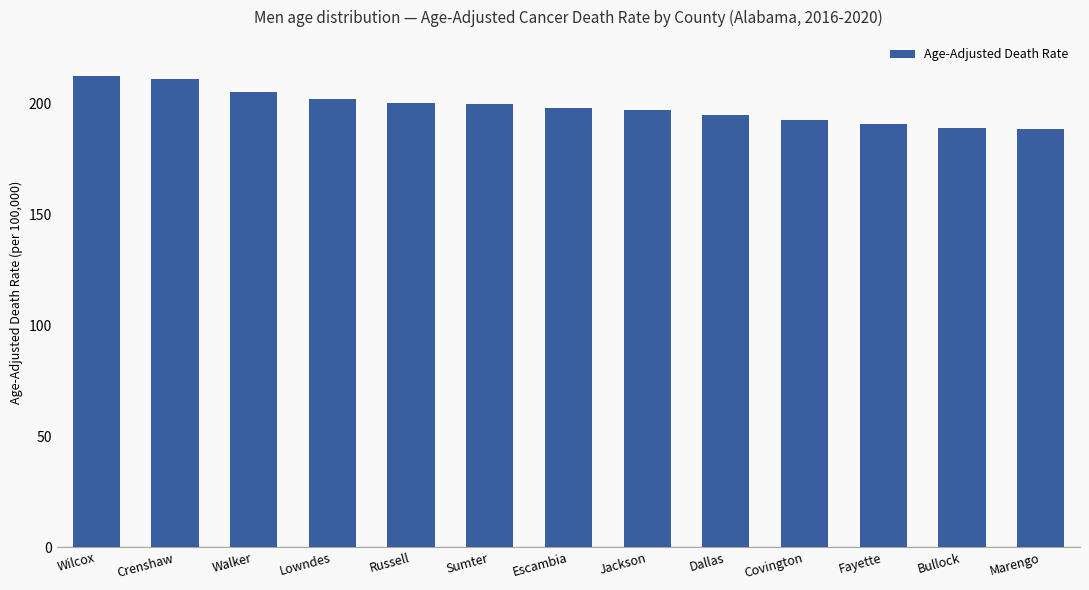

What is the value of the 11th bar from the left?

190.7